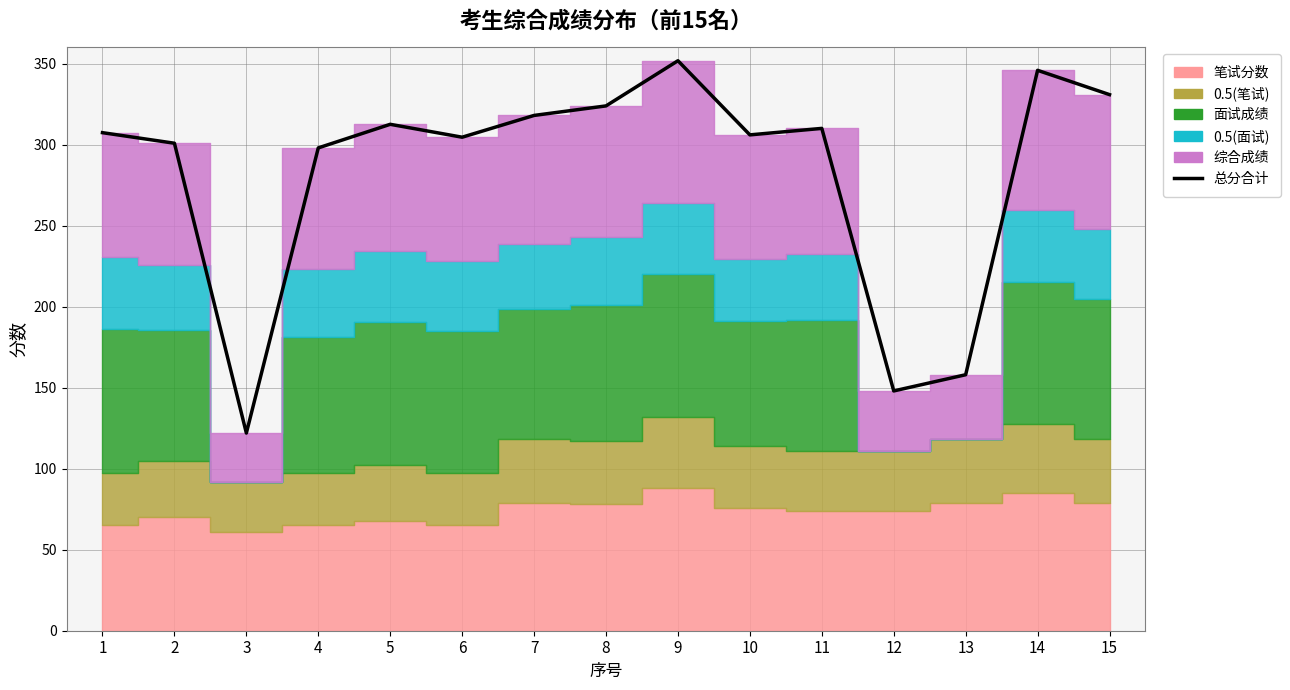

Reading left to right, what are all the values shown in this chart?

307.4	300.9	122.0	298.0	312.6	304.6	318.0	323.9	351.8	306.0	310.0	148.0	158.0	345.9	330.9